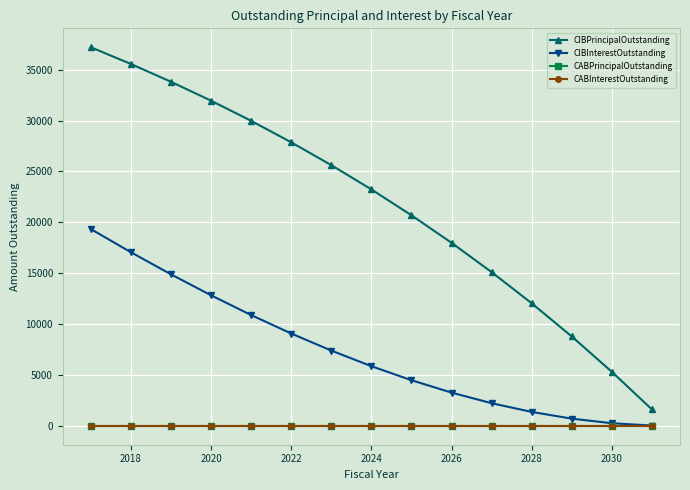

Reading right to left, transcribe all the data shown in this chart.

CIBPrincipalOutstanding: 1608.0	5304.3	8777.3	12040.3	15103.9	17984.6	20691.2	23234.2	25619.5	27864.7	29974.2	31956.2	33813.0	35563.0	37207.3
CIBInterestOutstanding: 25.2	252.1	702.3	1362.4	2219.7	3262.1	4478.7	5858.9	7392.5	9070.5	10884.2	12825.4	14886.2	17059.3	19338.2
CABPrincipalOutstanding: 0.0	0.0	0.0	0.0	0.0	0.0	0.0	0.0	0.0	0.0	0.0	0.0	0.0	0.0	0.0
CABInterestOutstanding: 0.0	0.0	0.0	0.0	0.0	0.0	0.0	0.0	0.0	0.0	0.0	0.0	0.0	0.0	0.0